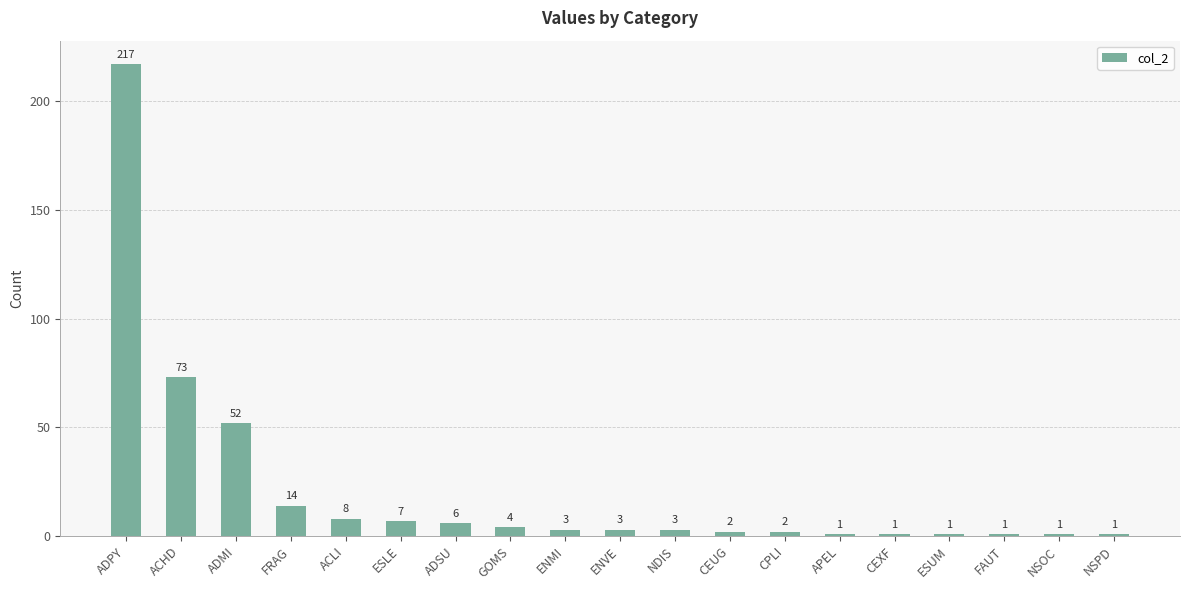

What is the greatest value displayed?

217